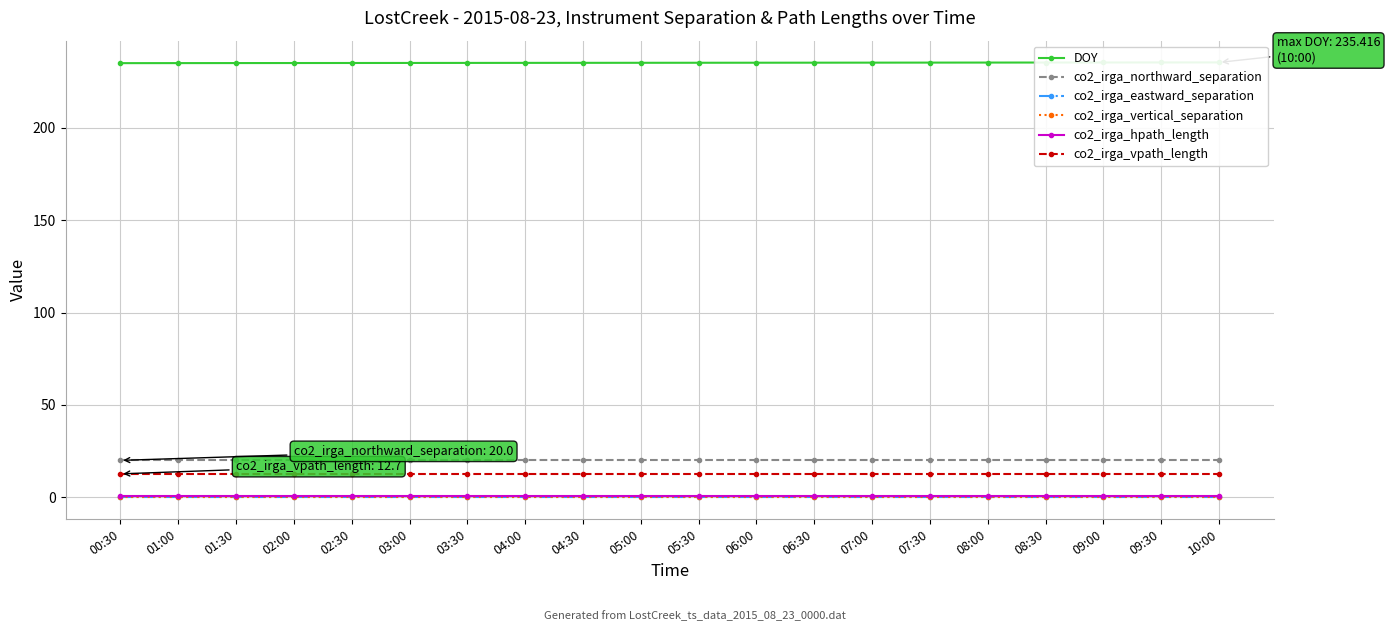

What is the average value of the co2_irga_vpath_length series?

12.7